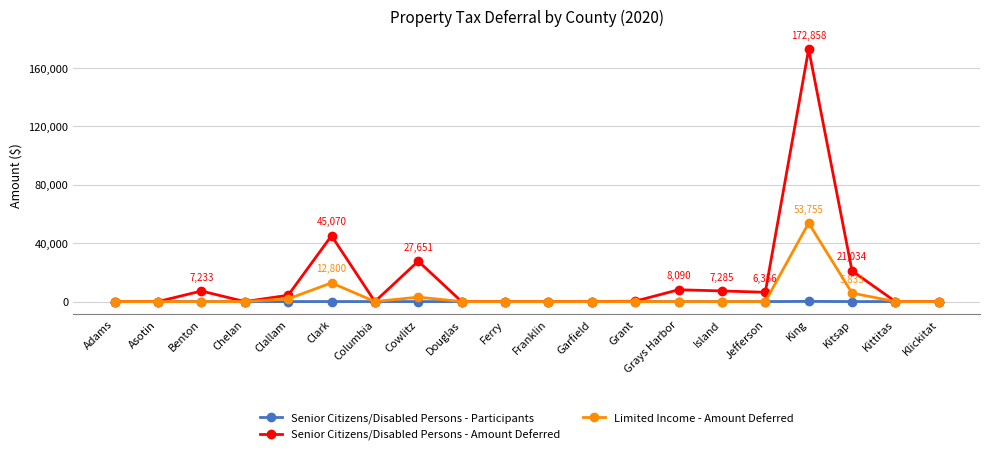

Rank the series at Kitsap from lowest to highest value.

Senior Citizens/Disabled Persons - Participants, Limited Income - Amount Deferred, Senior Citizens/Disabled Persons - Amount Deferred